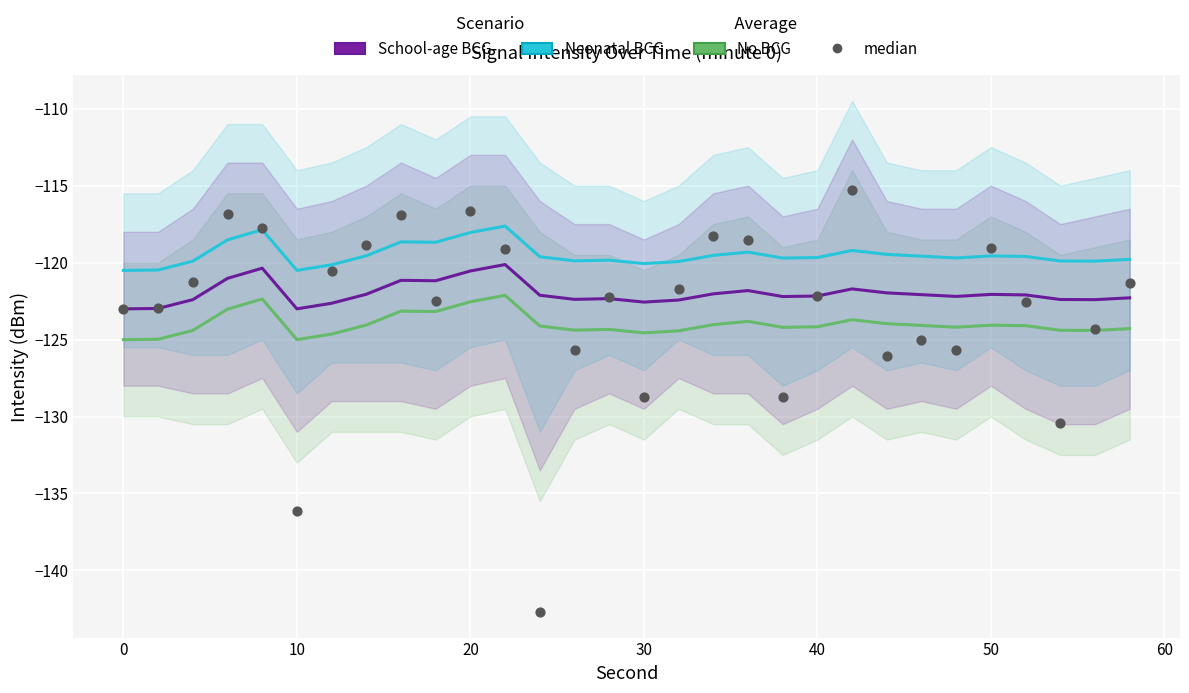

What are all the series names shown in the legend?

No BCG, Neonatal BCG, School-age BCG, median